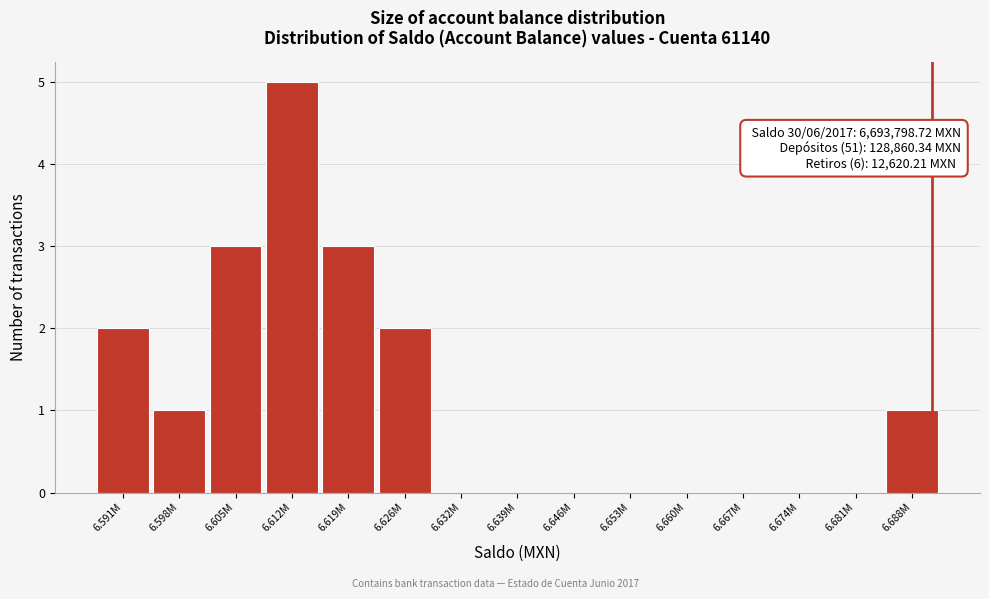

Reading right to left, extract all data points from this chart.

6.688M=1	6.681M=0	6.674M=0	6.667M=0	6.660M=0	6.653M=0	6.646M=0	6.639M=0	6.632M=0	6.626M=2	6.619M=3	6.612M=5	6.605M=3	6.598M=1	6.591M=2